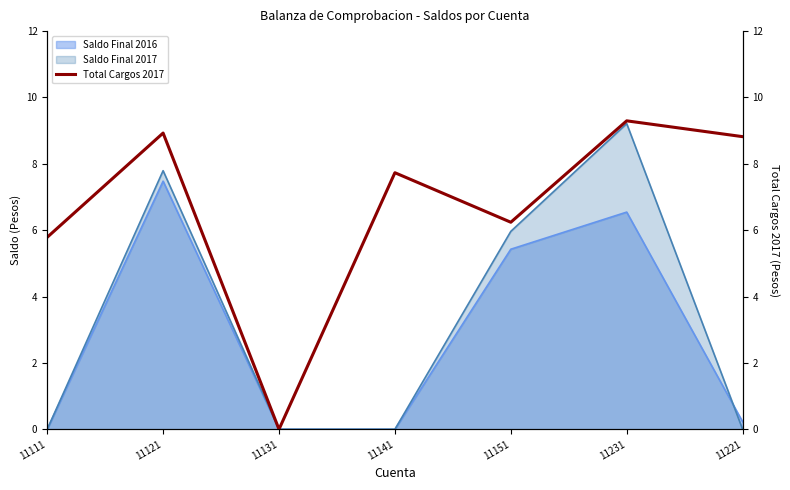

How many positive values are there?

6